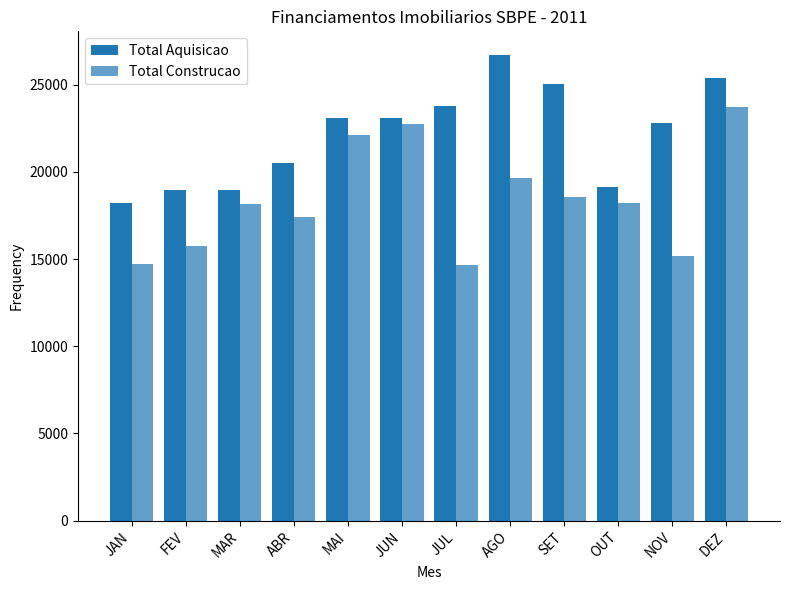

Rank the series by their maximum value, from highest to lowest.

Total Aquisicao, Total Construcao